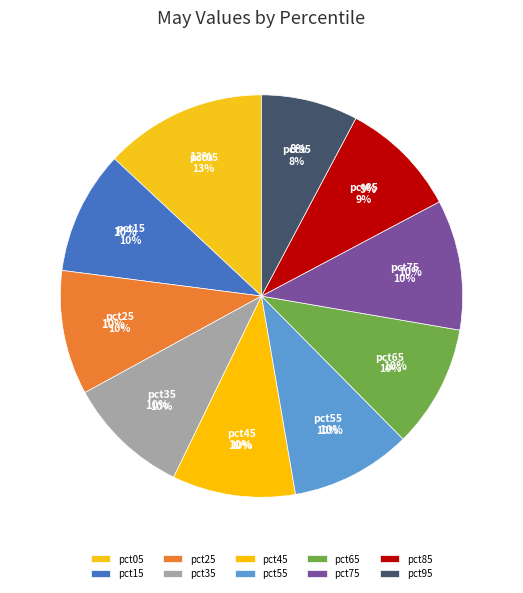

How much of the chart is everything except pct95?

92.2%